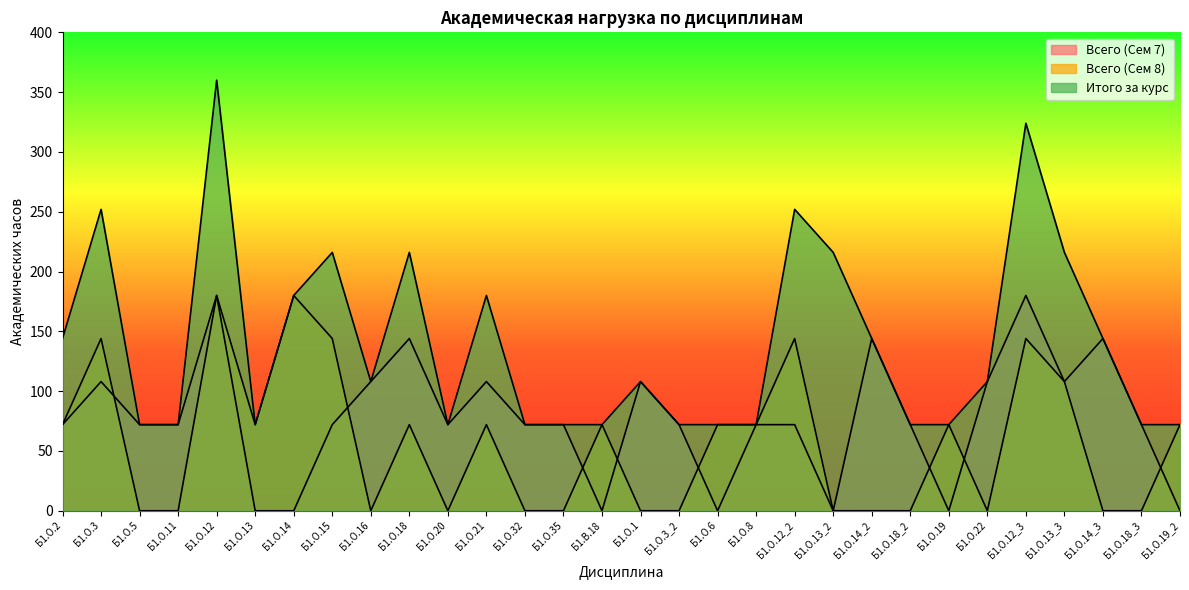

At which label does Итого за курс reach its minimum?

Б1.О.5